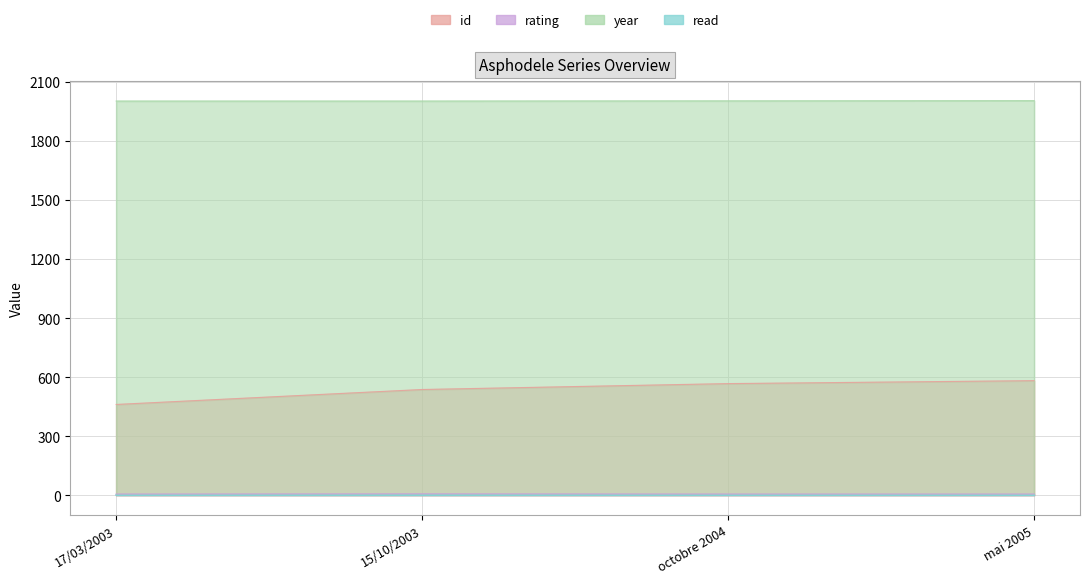

Where does the year series first go above 2004?

mai 2005